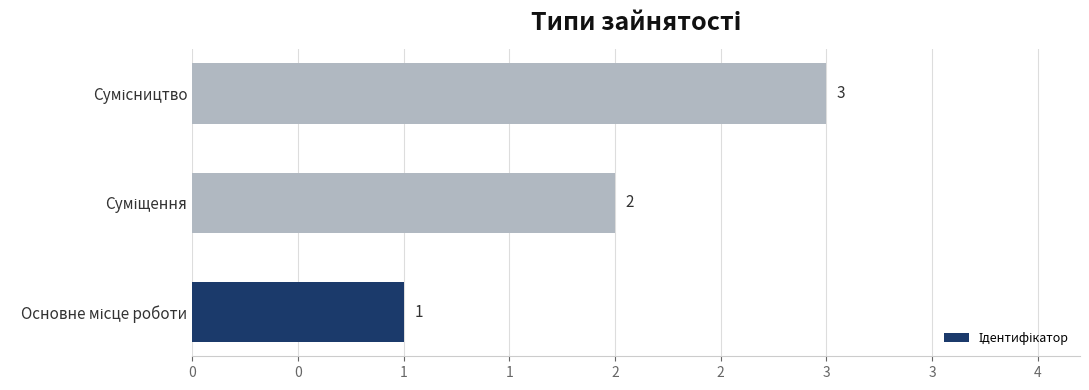

What is the difference between the maximum and minimum values?

2